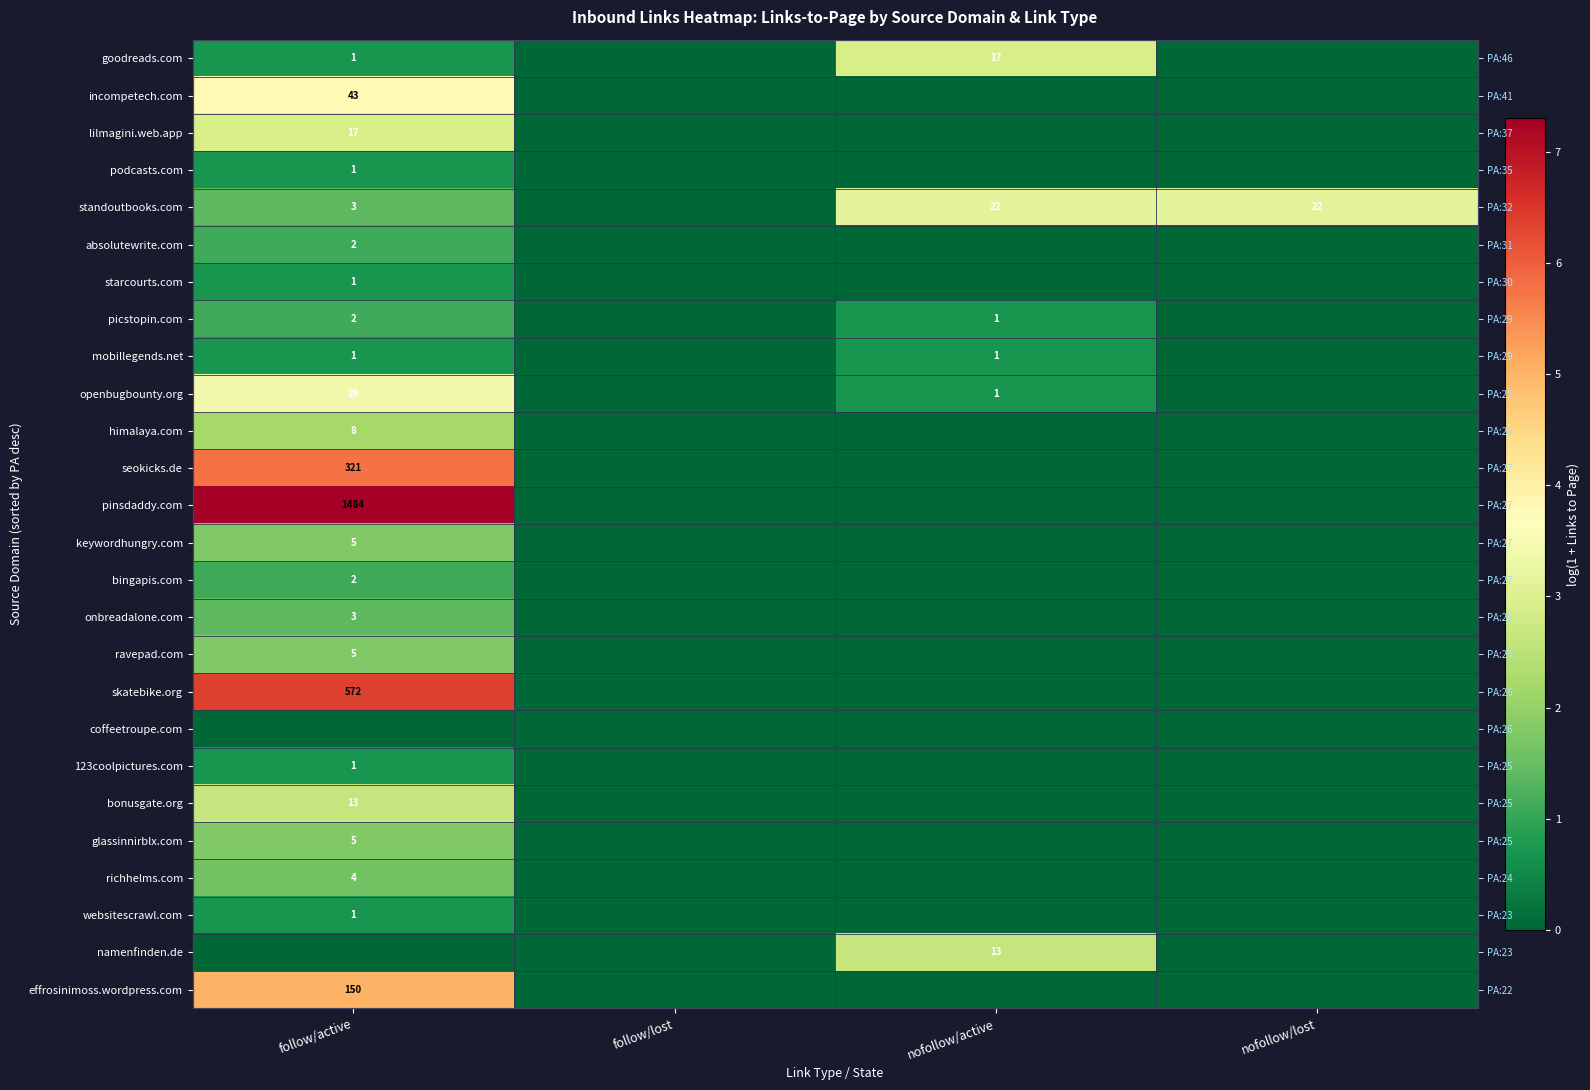

How many distinct data groups are displayed?

26